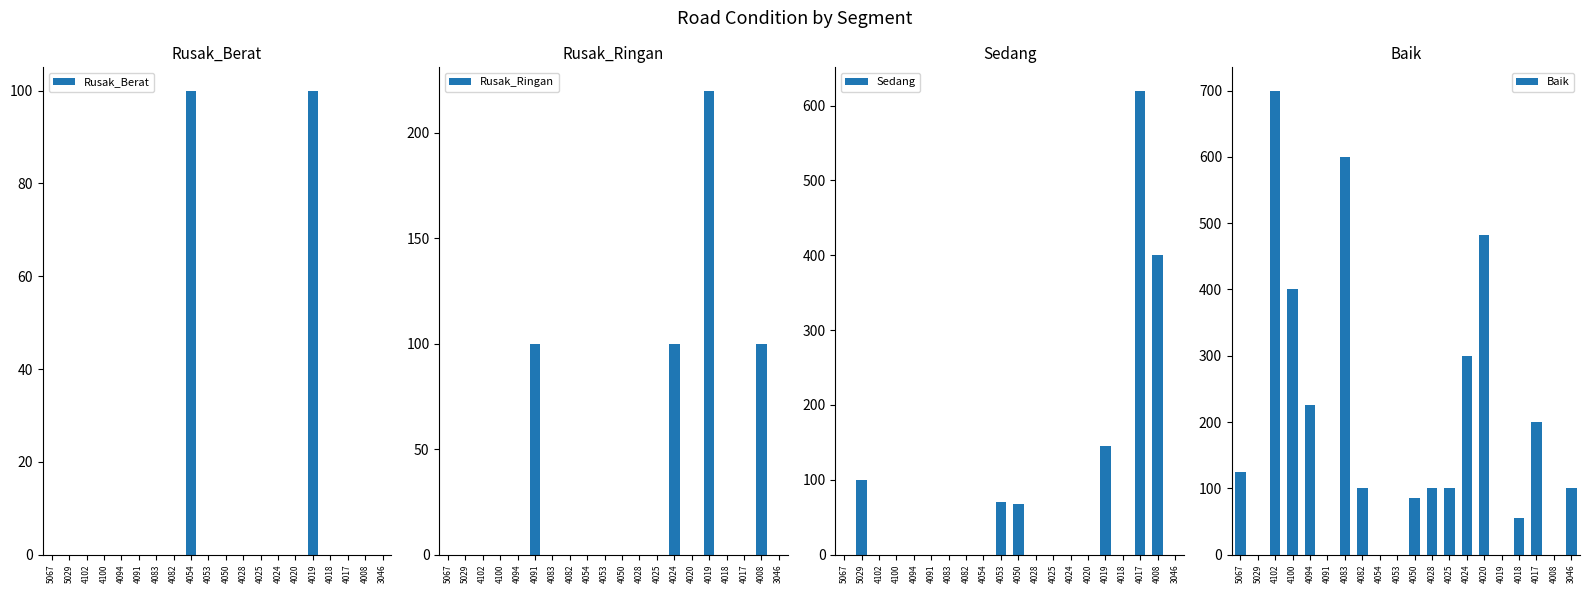

Reading left to right, extract all data points from this chart.

Rusak_Berat: 0	0	0	0	0	0	0	0	100	0	0	0	0	0	0	100	0	0	0	0
Rusak_Ringan: 0	0	0	0	0	100	0	0	0	0	0	0	0	100	0	220	0	0	100	0
Sedang: 0	100	0	0	0	0	0	0	0	71	68	0	0	0	0	145	0	620	400	0
Baik: 124	0	700	400	225	0	600	100	0	0	85	100	100	300	482	0	55	200	0	100